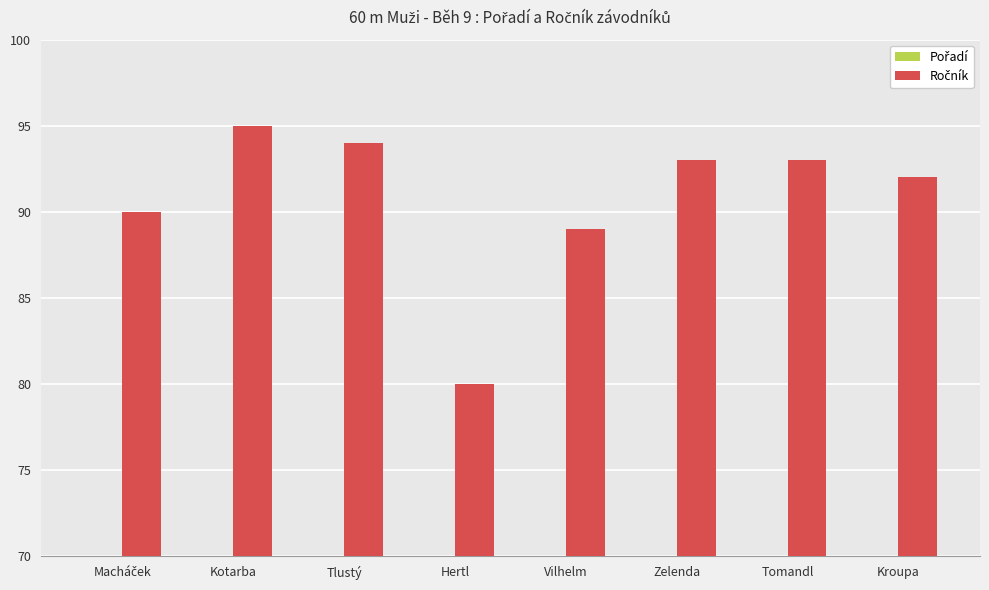

At how many categories does at least one series exceed 5?

8